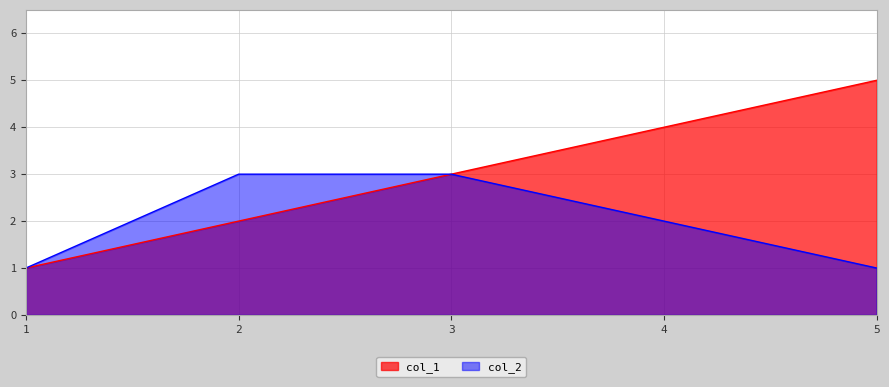

At 4, list the series in order from largest to smallest.

col_1, col_2